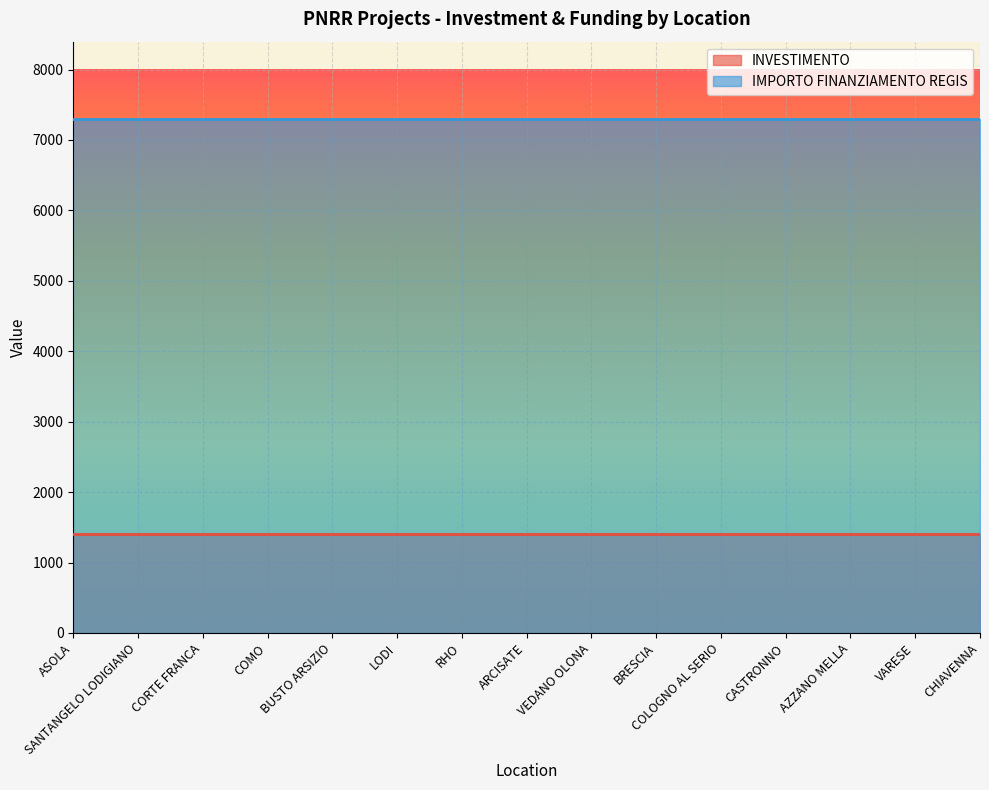

Rank the series by their maximum value, from highest to lowest.

IMPORTO FINANZIAMENTO REGIS, INVESTIMENTO